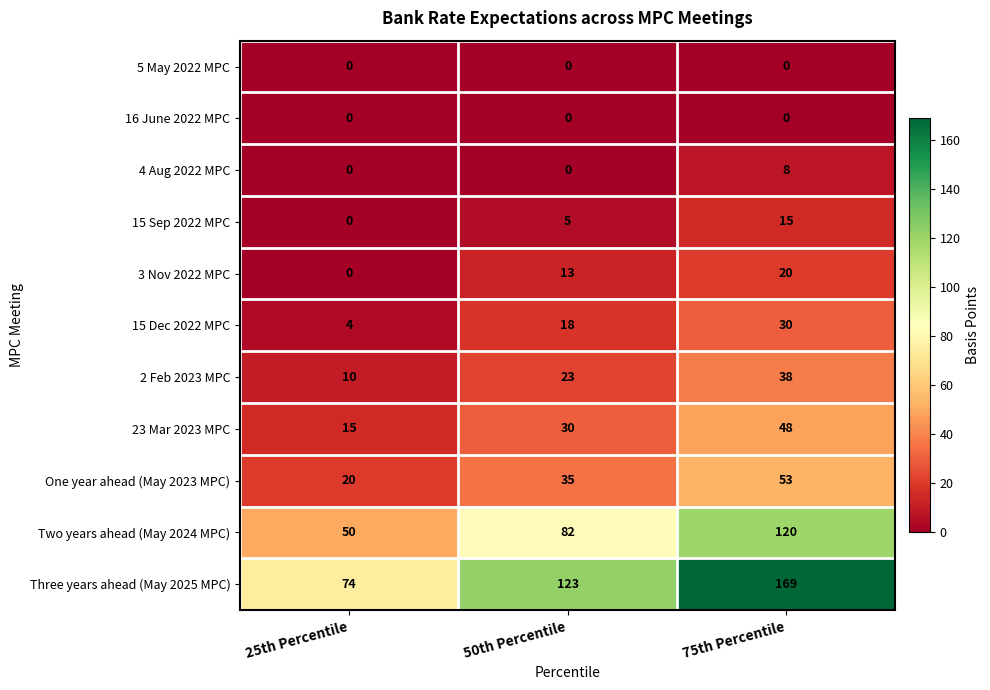

How many data points does each series have?

3